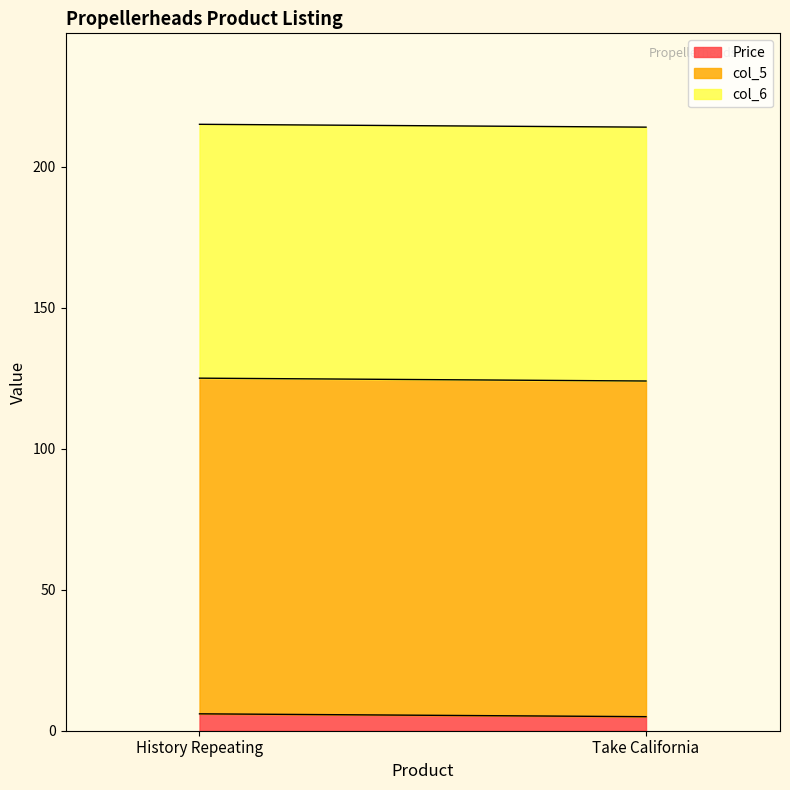

At which label is col_5 closest to 119?

History Repeating